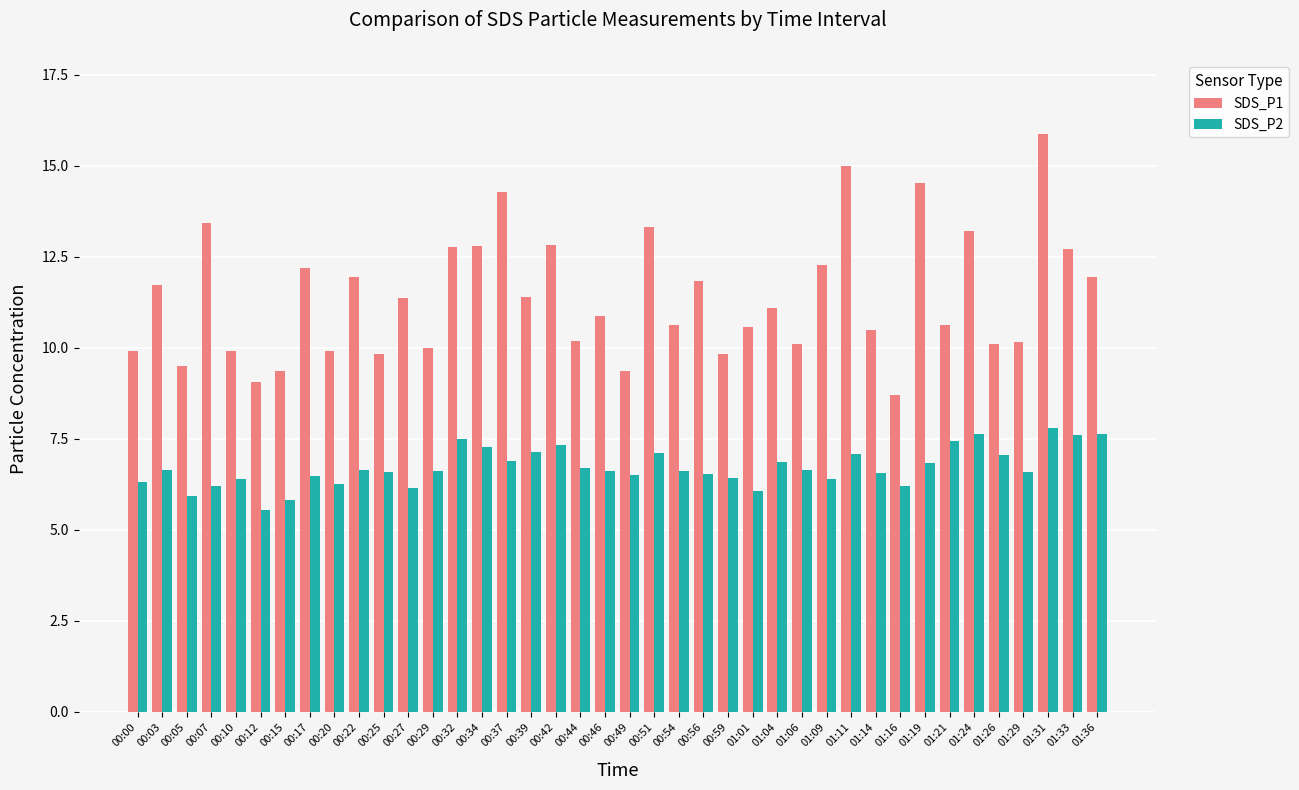

Rank the series by their maximum value, from lowest to highest.

SDS_P2, SDS_P1